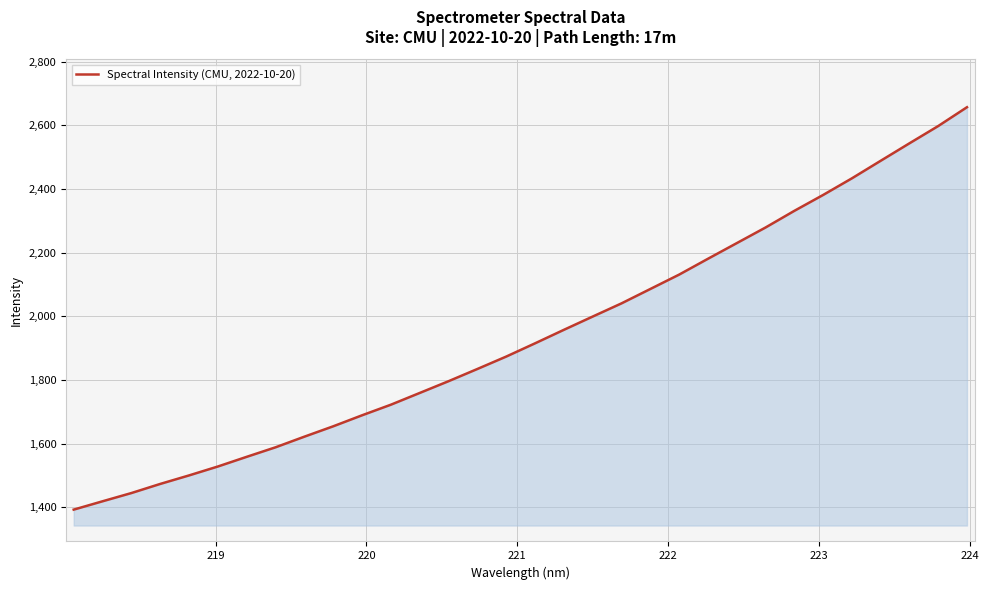

What is the smallest value displayed?

1392.8